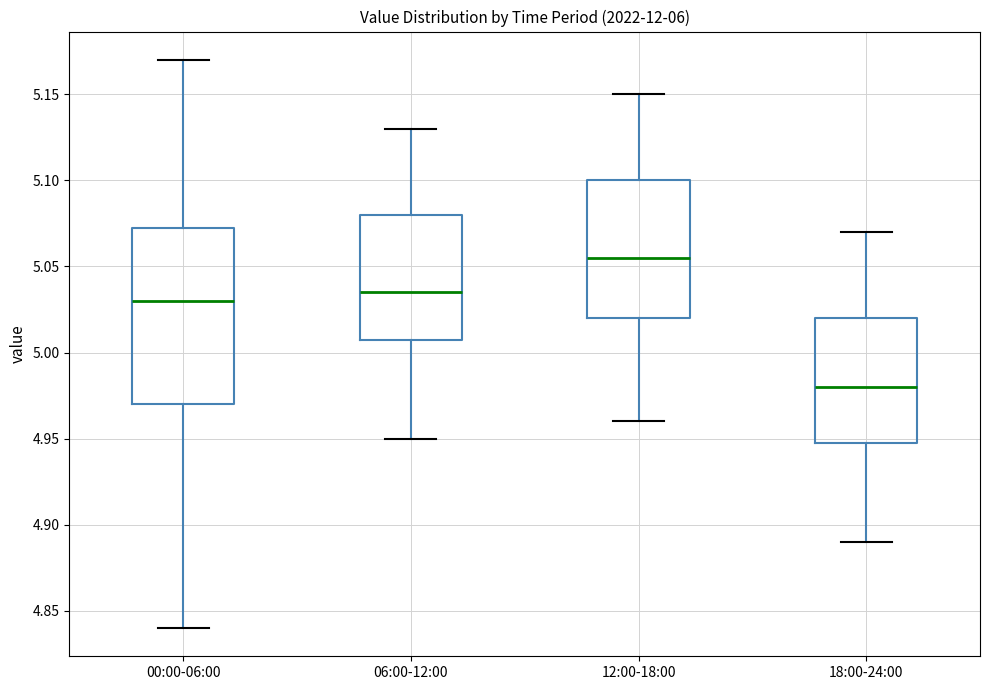

Which box has the highest median line?

12:00-18:00